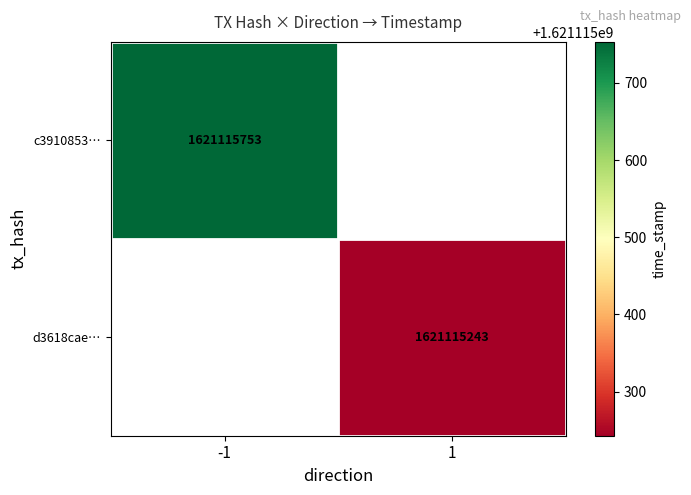

The d3618cae77b53320578067e84ea7ab74af622d7 series shows 1621115243 at time_stamp. True or false?

True